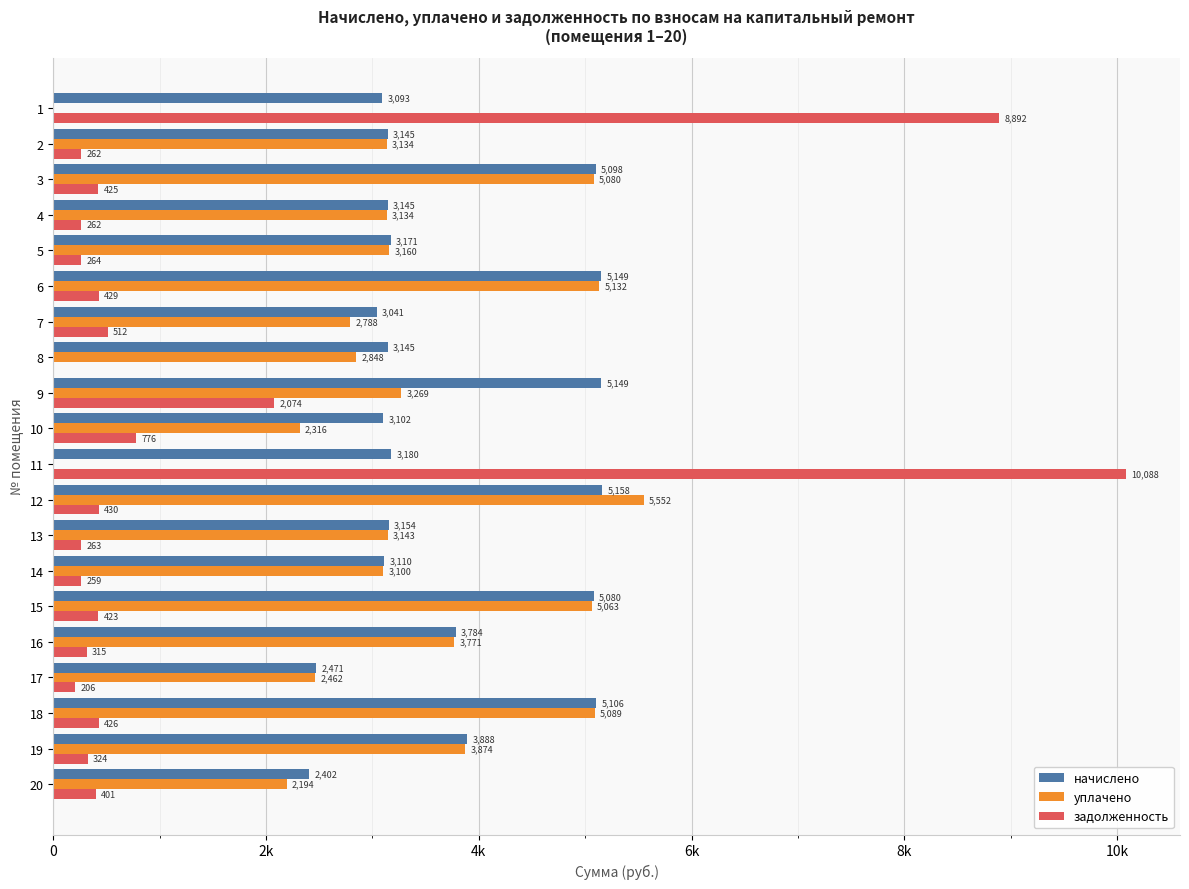

What are all the series names shown in the legend?

начислено, уплачено, задолженность